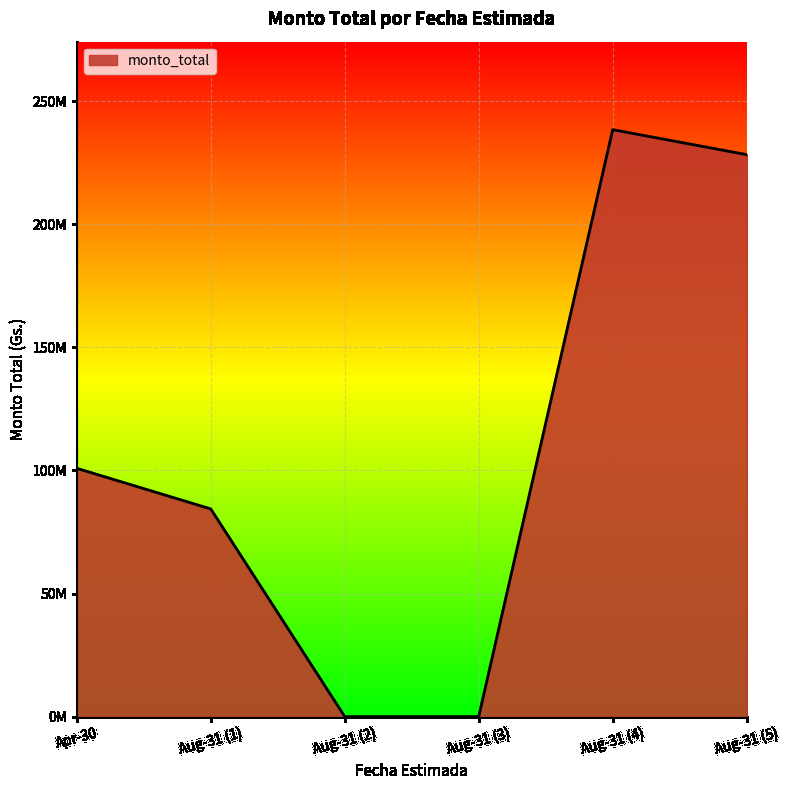

Does the chart have visible grid lines?

Yes